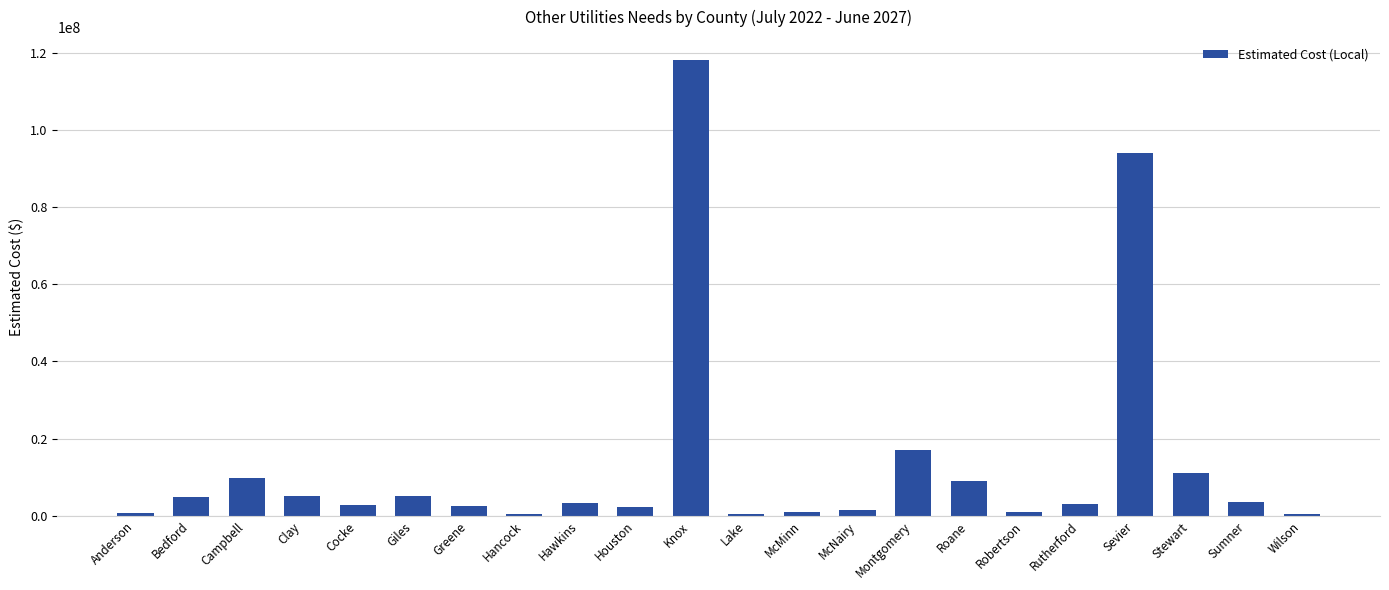

What is the approximate value at Sumner?

3500000